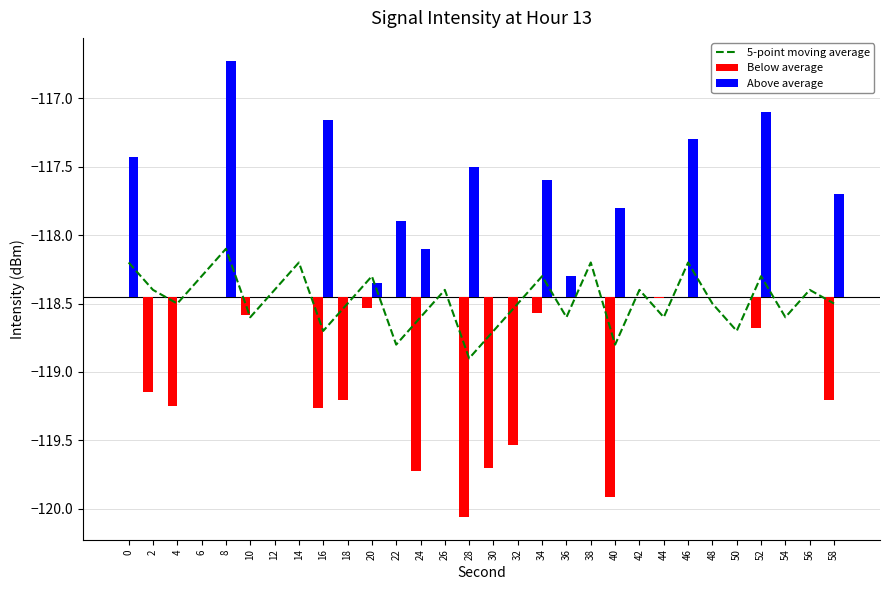

Is the value of Below average at 36 greater than the value of Above average at 0?

No